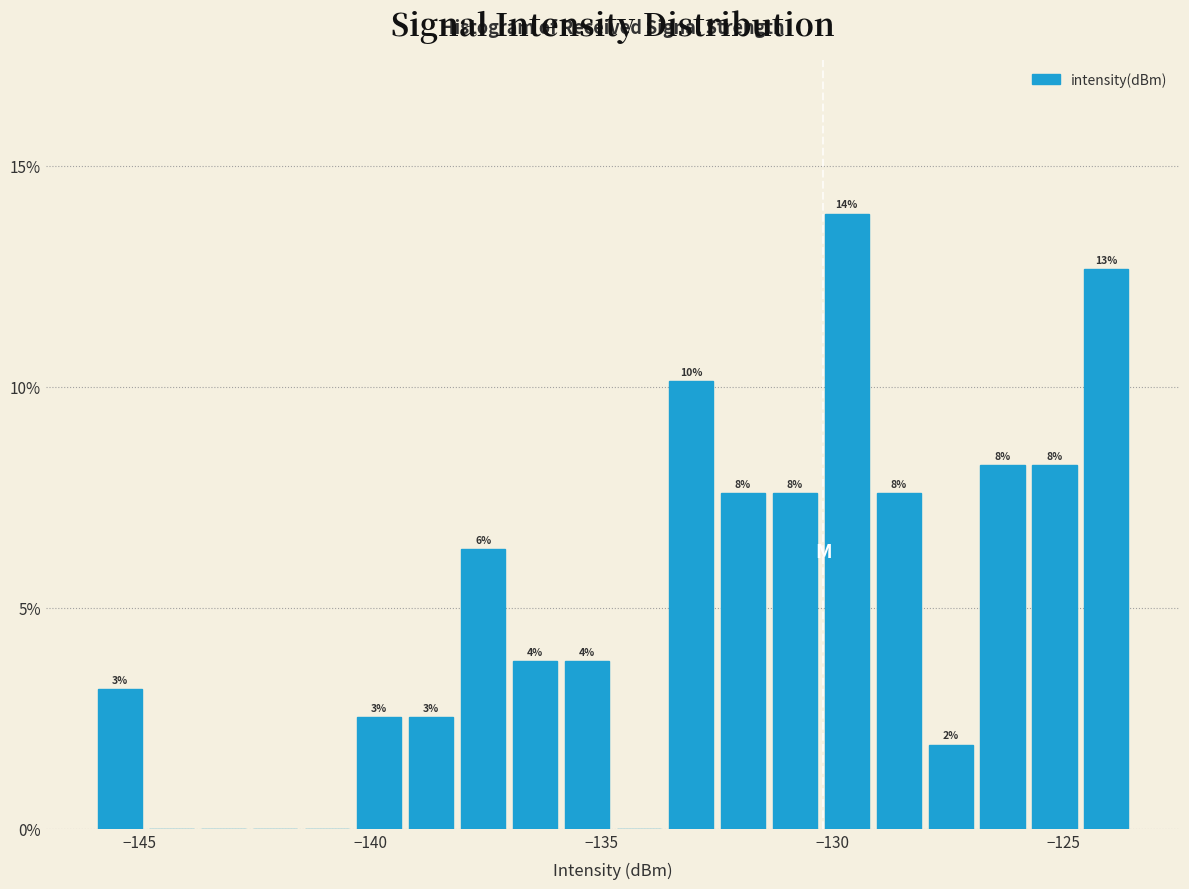

Around what value on the x-axis is the tallest bar? Give the approximate position of its centre, as read against the axis.

-129.5